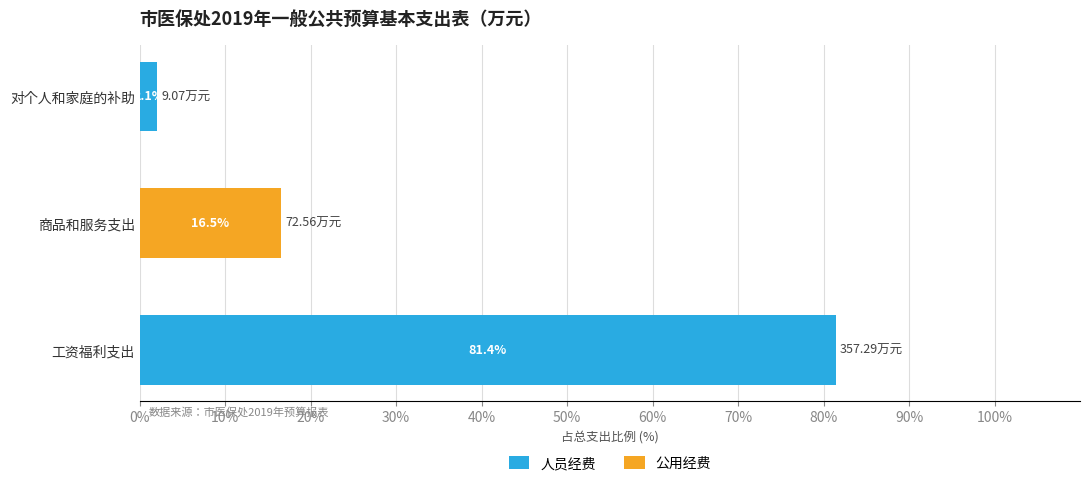

At which category is the sum across all series the highest?

工资福利支出